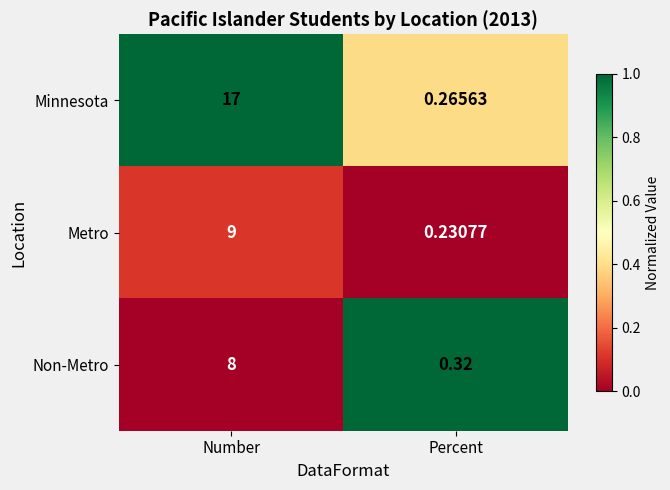

What is the total value across all series at Percent?

0.8